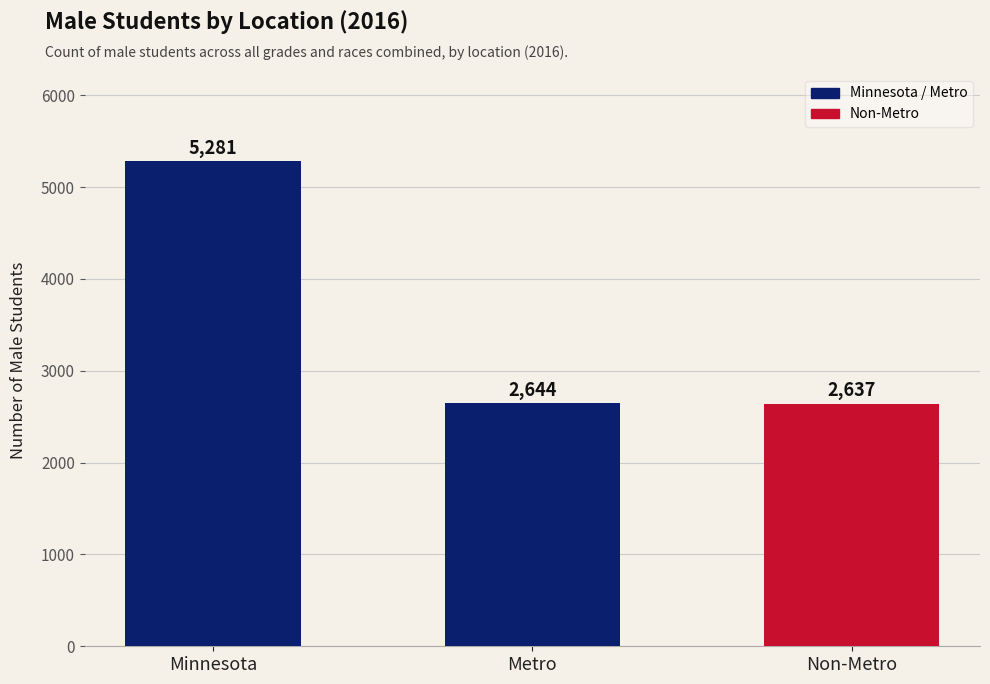

Rank the categories by value from highest to lowest.

Minnesota, Metro, Non-Metro